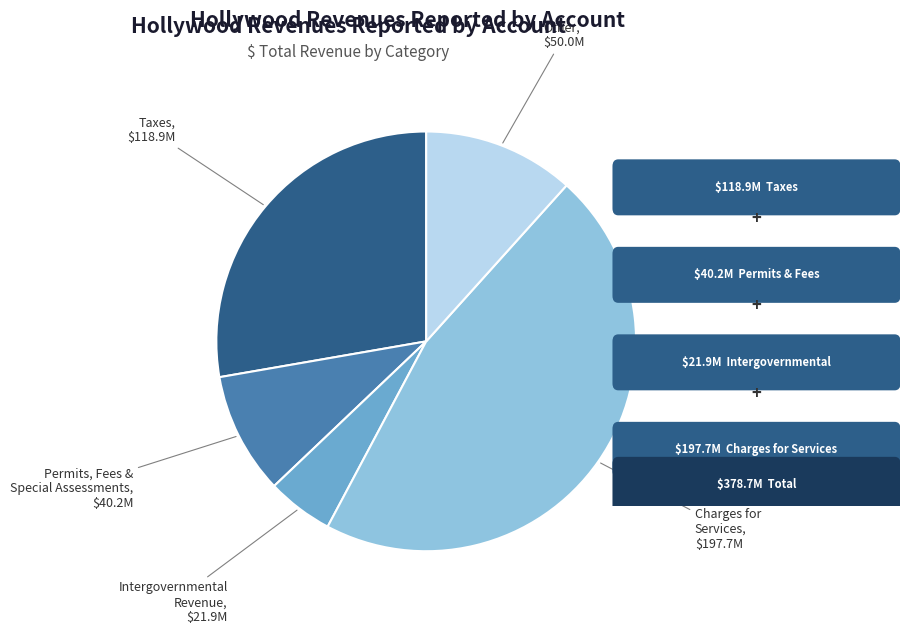

Do Taxes and Permits, Fees & Special Assessments together represent more than half of the pie?

No